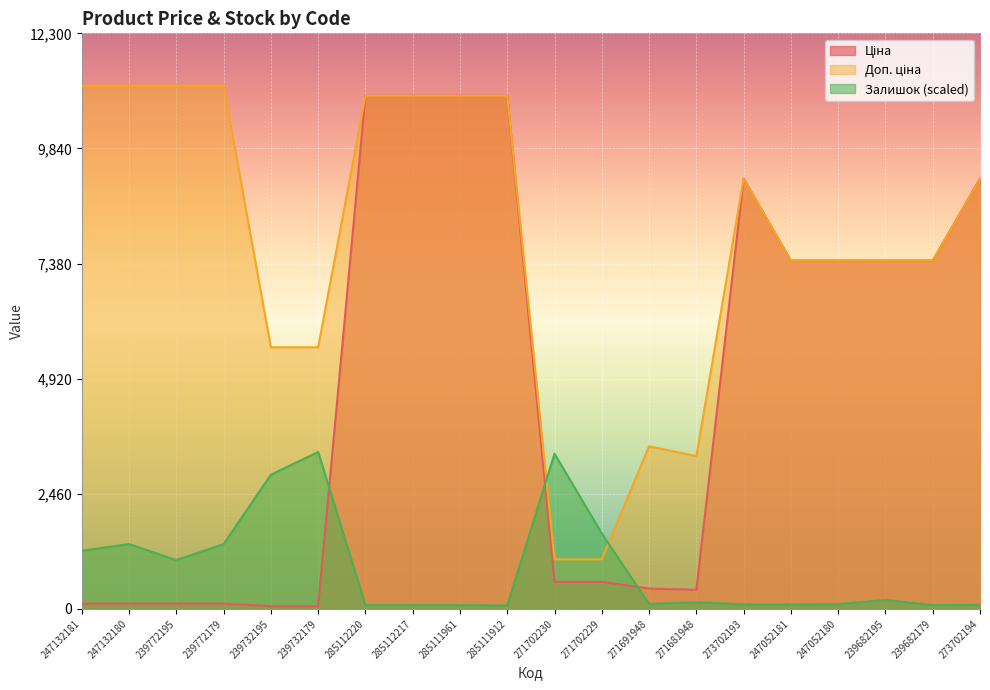

Is the value of Ціна at 247052181 greater than the value of Залишок at 239682179?

Yes